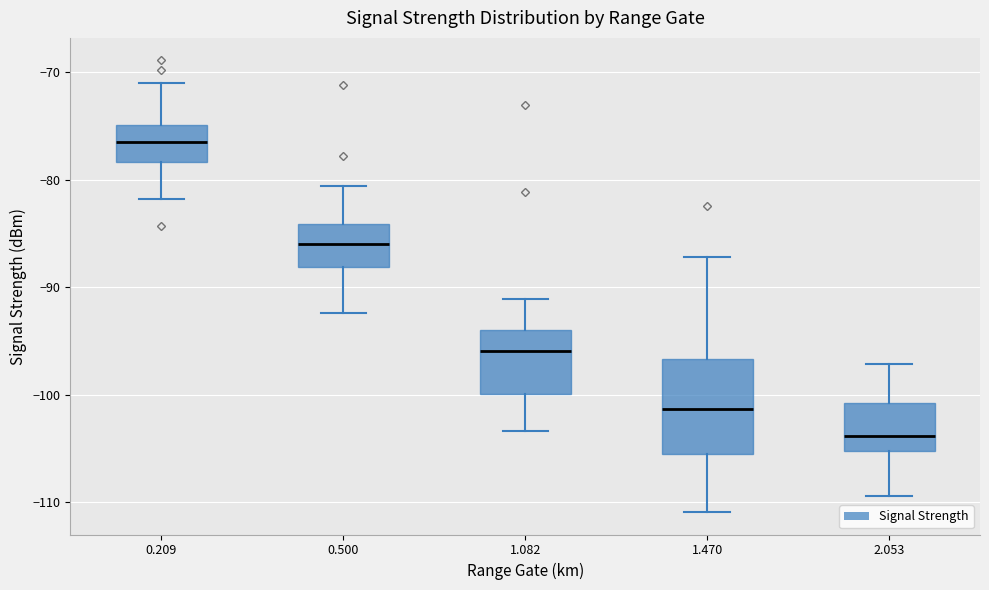

Comparing the boxes themselves (not the whiskers), which one is the tallest?

1.470